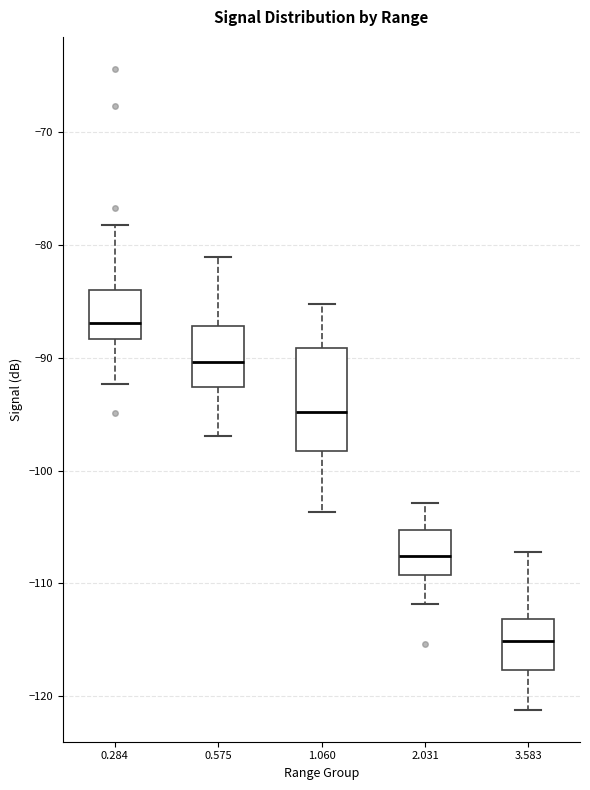

Where is the upper edge of the box at x = 3.583 on the y-axis? The values are not printed on the chart, so give them approximately, as read against the axis.

-113